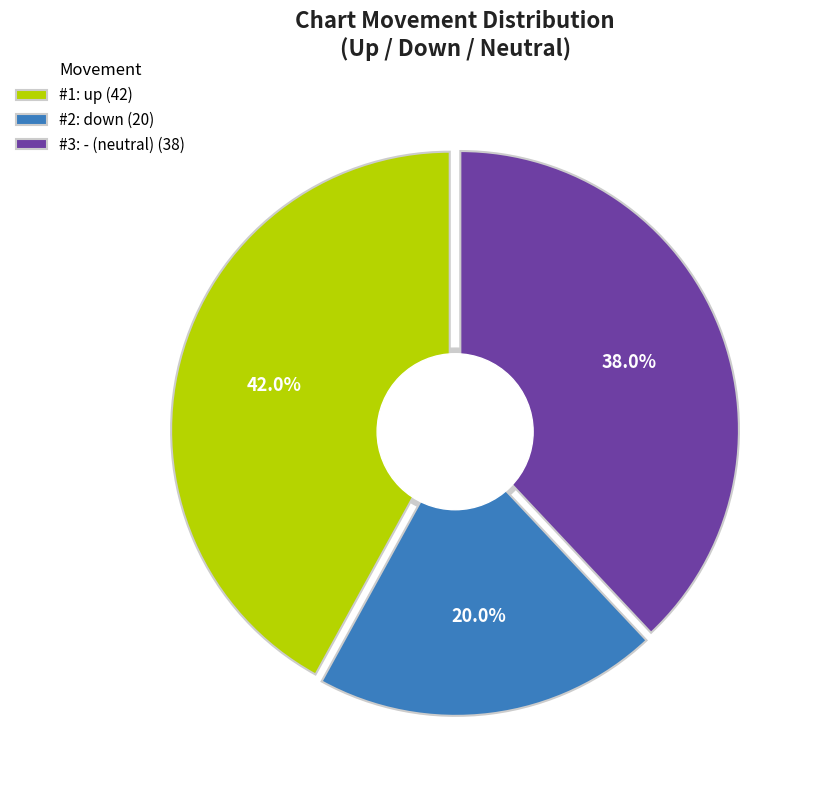

To the nearest percent, what is the difference between the largest and smallest slice percentages?

22%